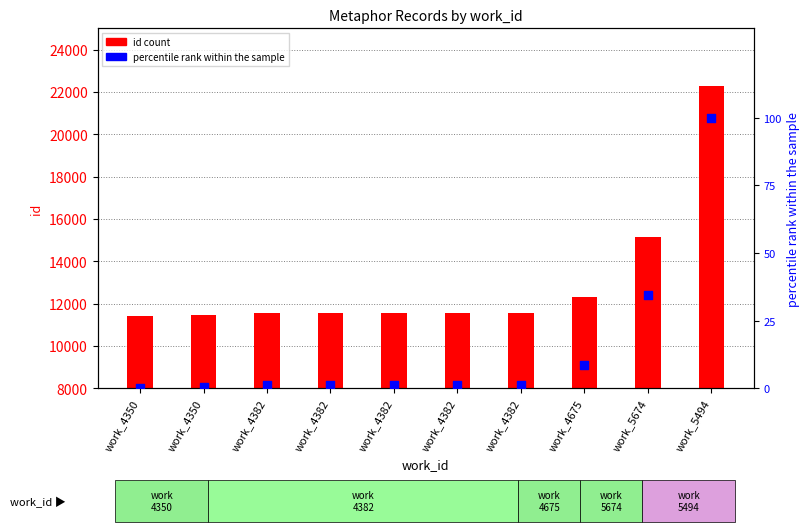

At which category is the sum across all series the highest?

work_5494